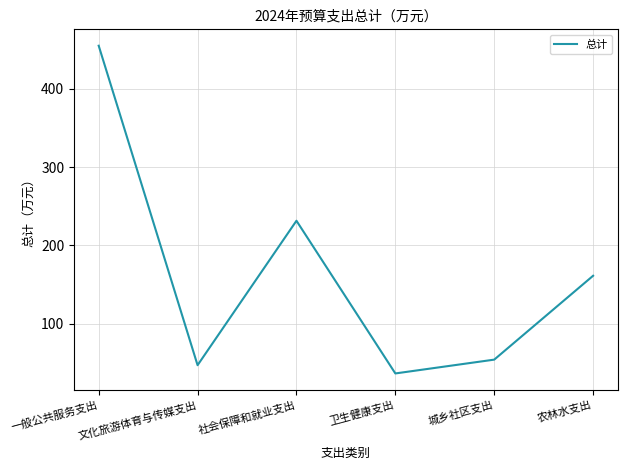

How many interior local peaks (higher than both neighbors) does the data have?

1